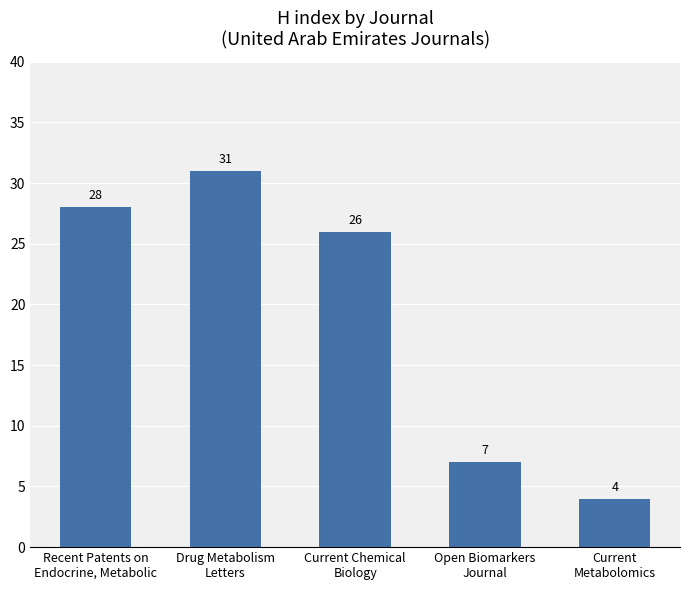

What is the label of the 2nd bar from the right?

Open Biomarkers
Journal